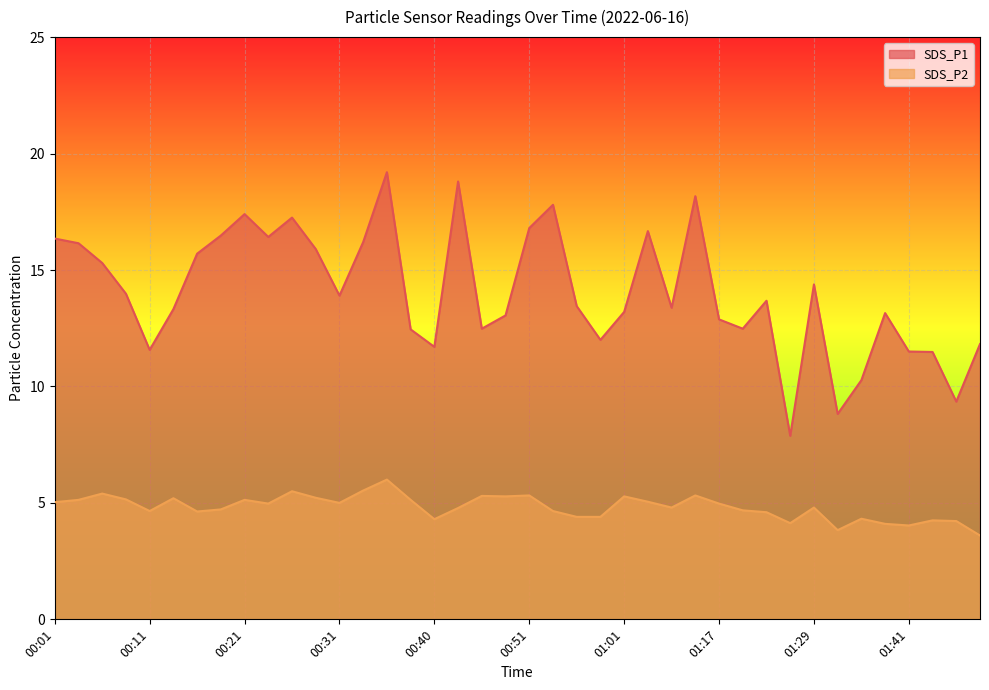

Between 01:01 and 00:11, which is larger?

01:01